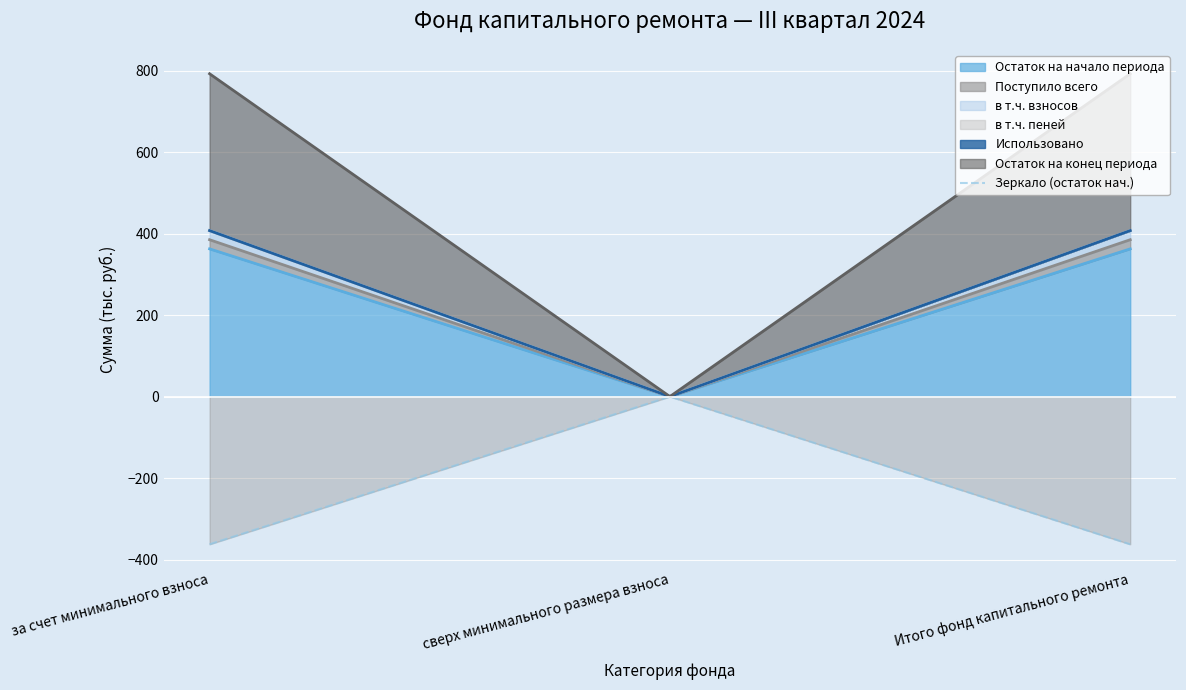

What is the minimum value shown in the chart?

-362.4